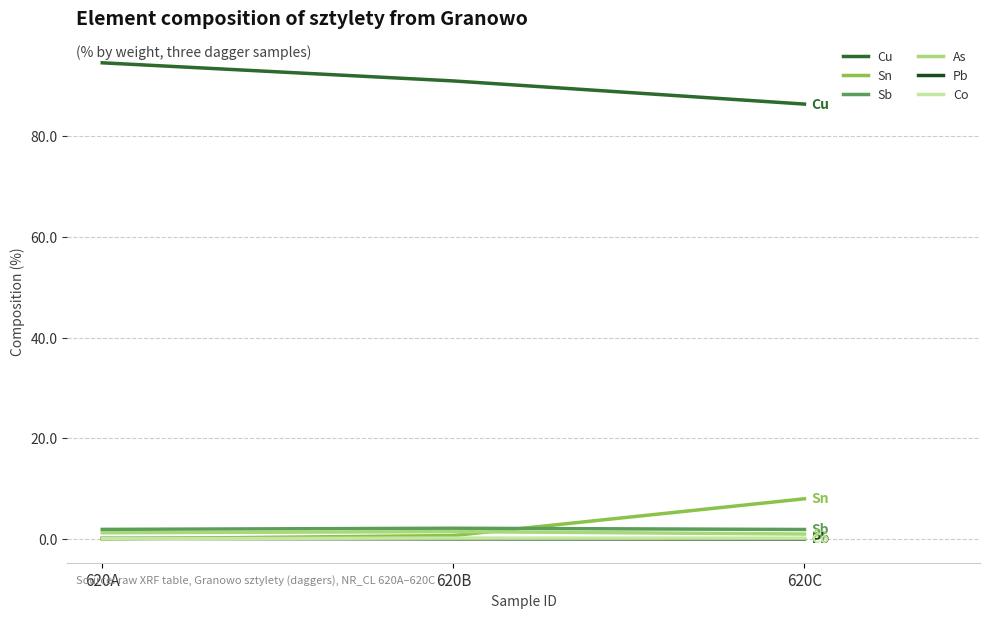

What is the value of the As point at the 3rd from the left?

1.0